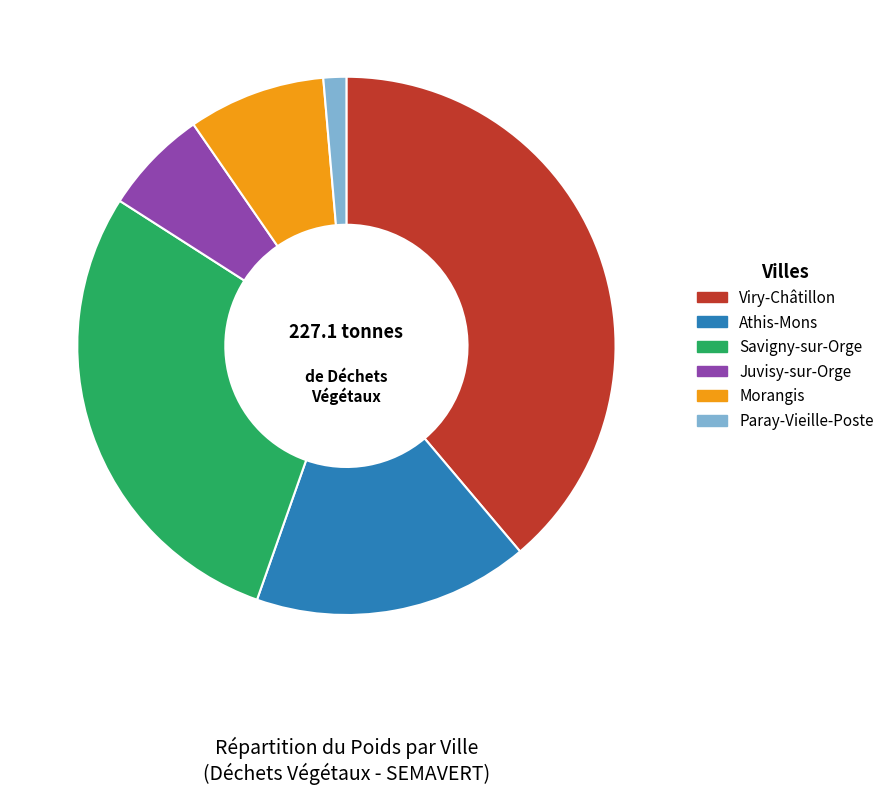

Approximately how many times larger is the value at Savigny-sur-Orge compared to Athis-Mons?

1.7